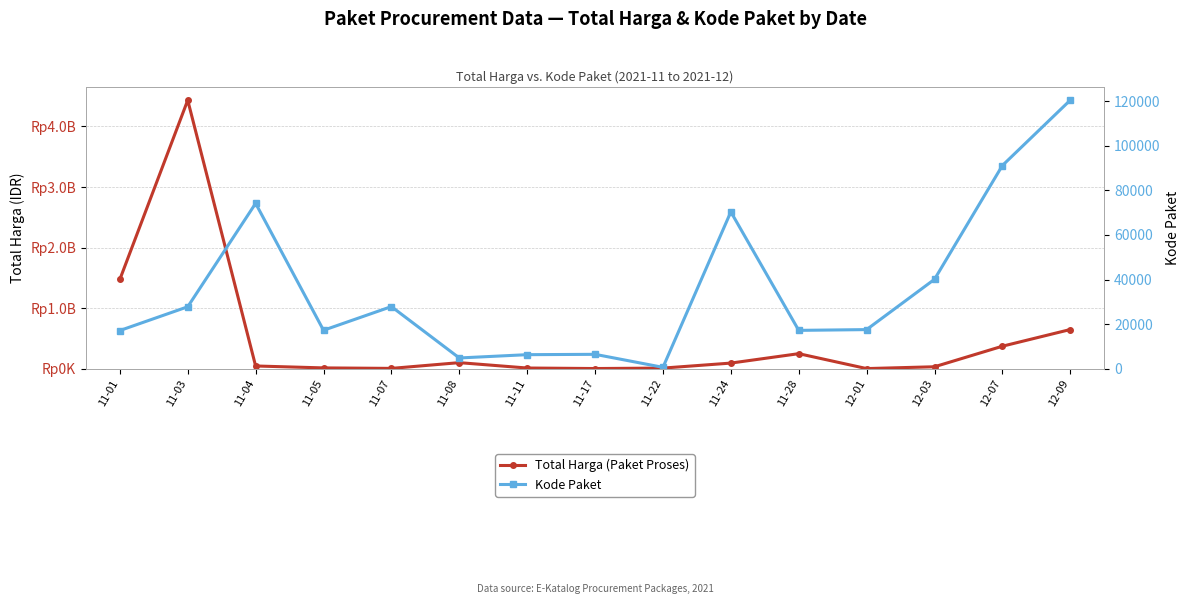

Reading right to left, list all the values displayed in this chart.

Total Harga (Paket Proses): 648824800	373404000	34292000	4350000	250350000	94924200	12453900	5129000	13596700	102221170	7401240	15513960	47255000	4433183175	1475597940
Kode Paket: 120380	91101	40112	17580	17238	70337	675	6503	6349	4874	27891	17283	74142	27808	17166